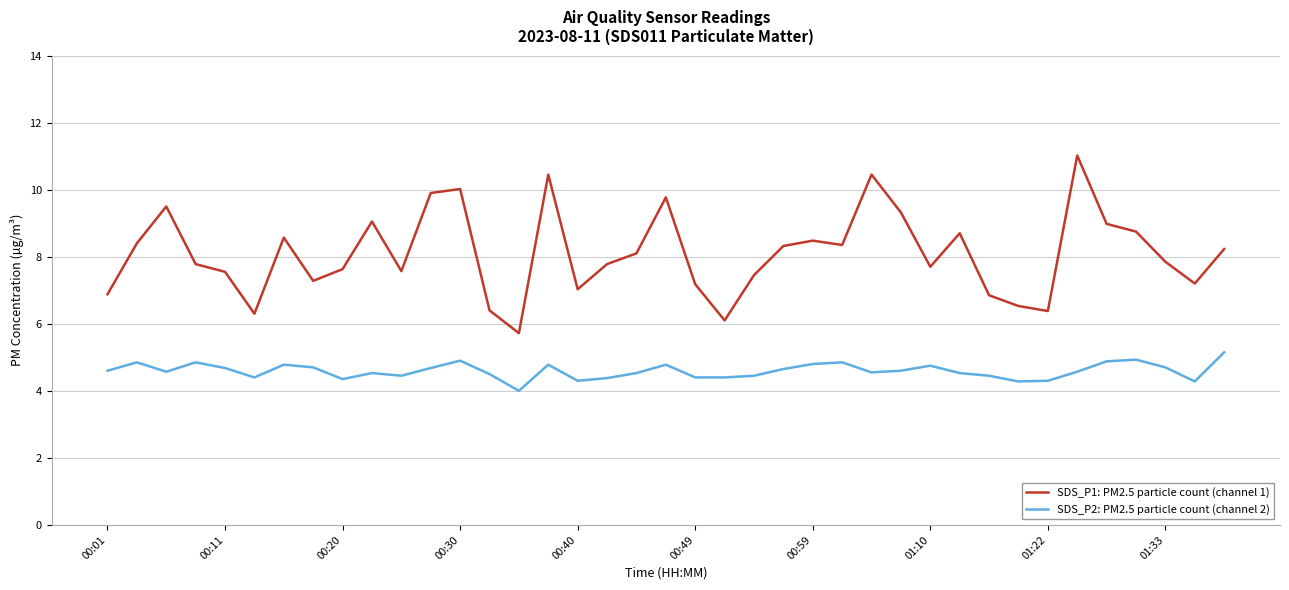

Does the chart have visible grid lines?

Yes